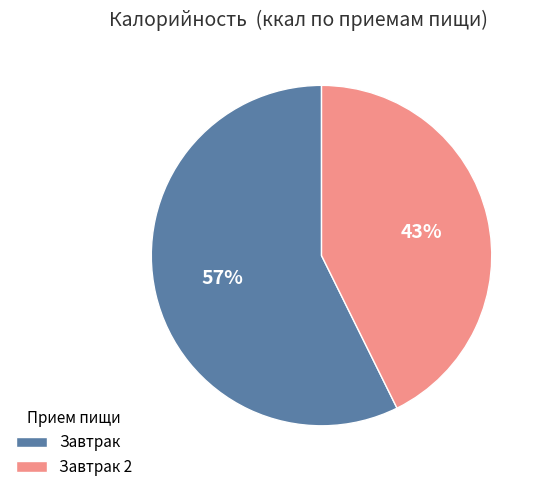

What is the ratio of the value at Завтрак to the value at Завтрак 2?

1.3